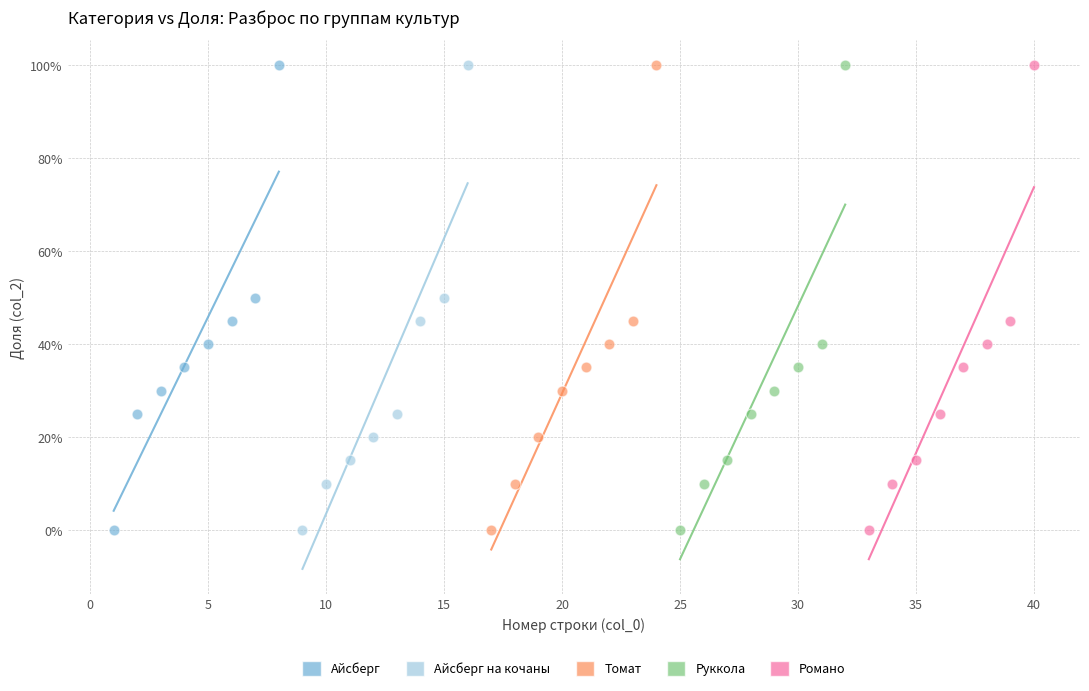

What are all the series names shown in the legend?

Айсберг, Айсберг на кочаны, Томат, Руккола, Романо